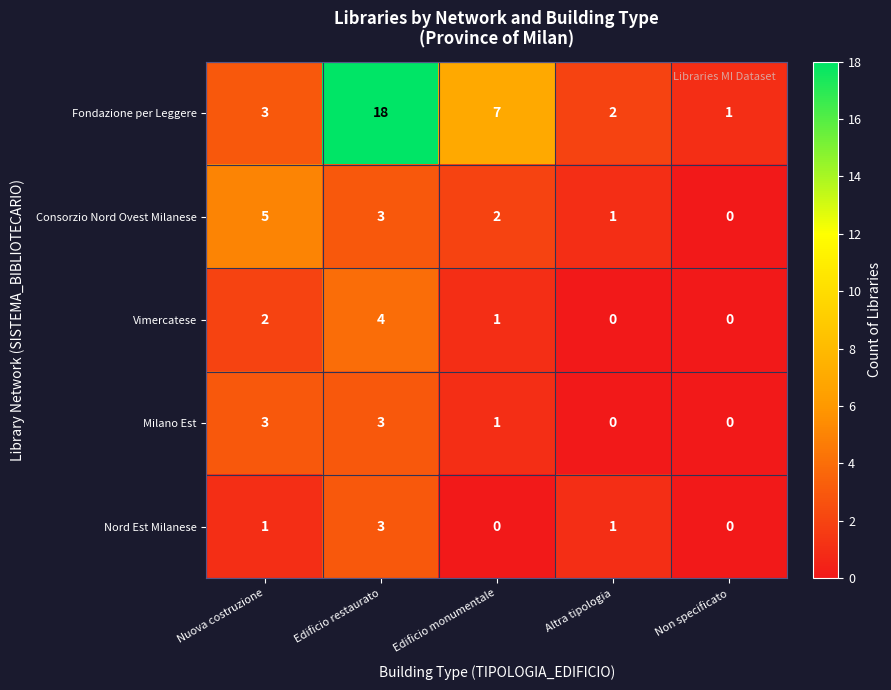

List the labels in order of Consorzio Nord Ovest Milanese value, smallest first.

Non specificato, Altra tipologia, Edificio monumentale, Edificio restaurato, Nuova costruzione